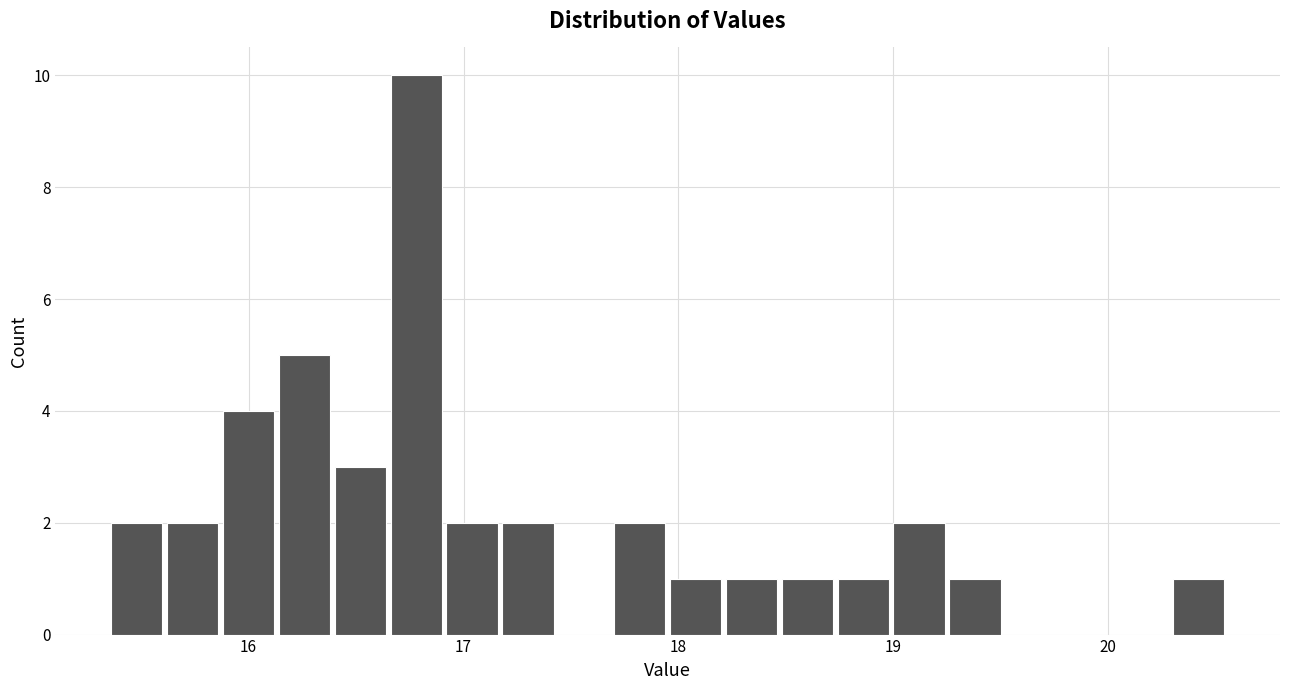

Around what value on the x-axis is the tallest bar? Give the approximate position of its centre, as read against the axis.

16.8